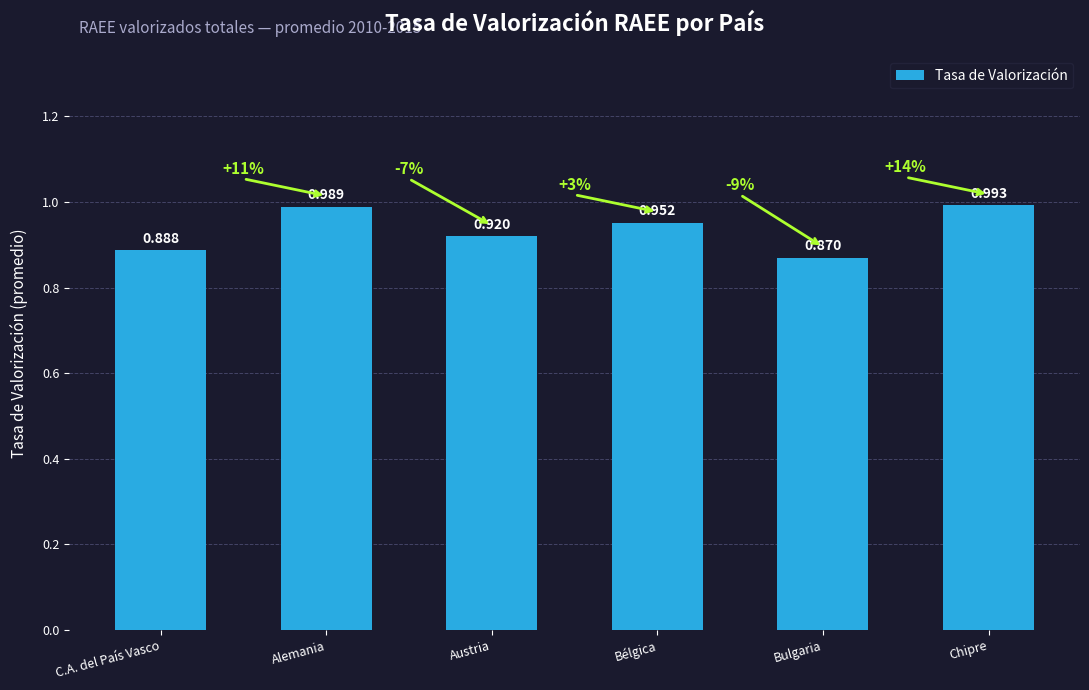

Which category has the highest value across all series?

Chipre